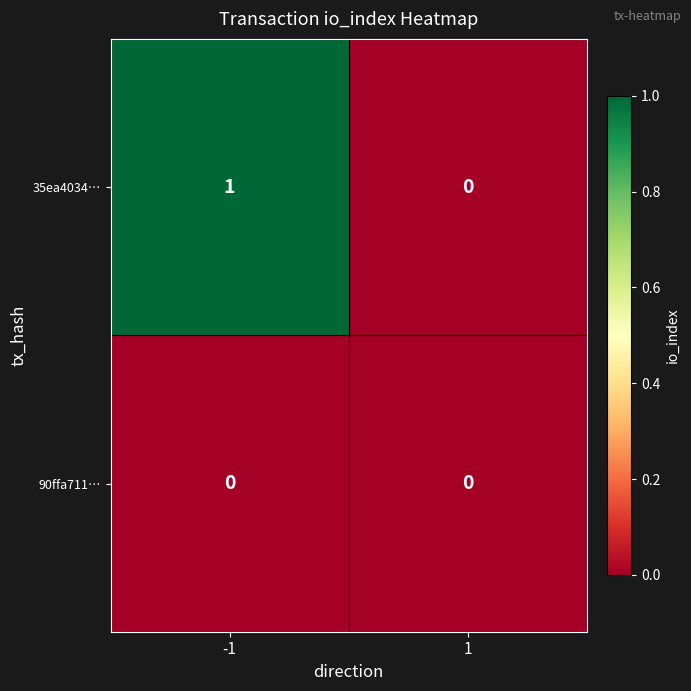

List the series in order of their peak value, highest first.

35ea4034…, 90ffa711…